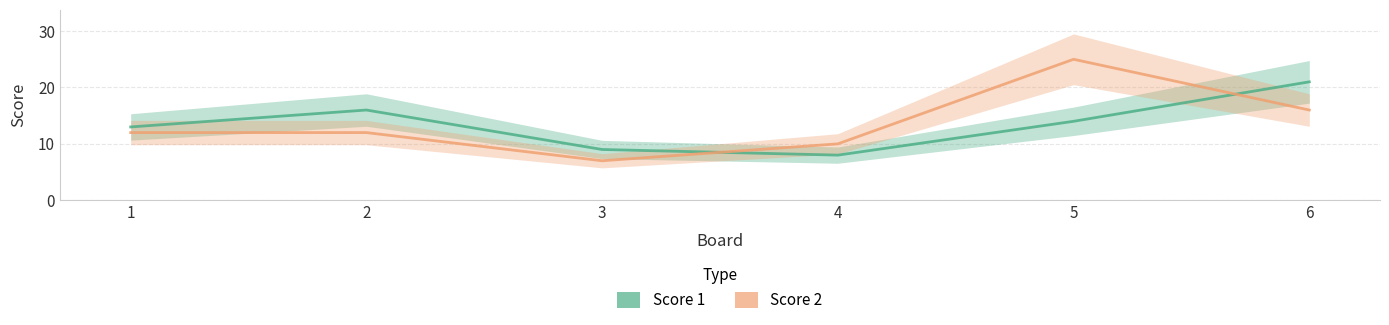

What is the average value of the Score 2 series?

14